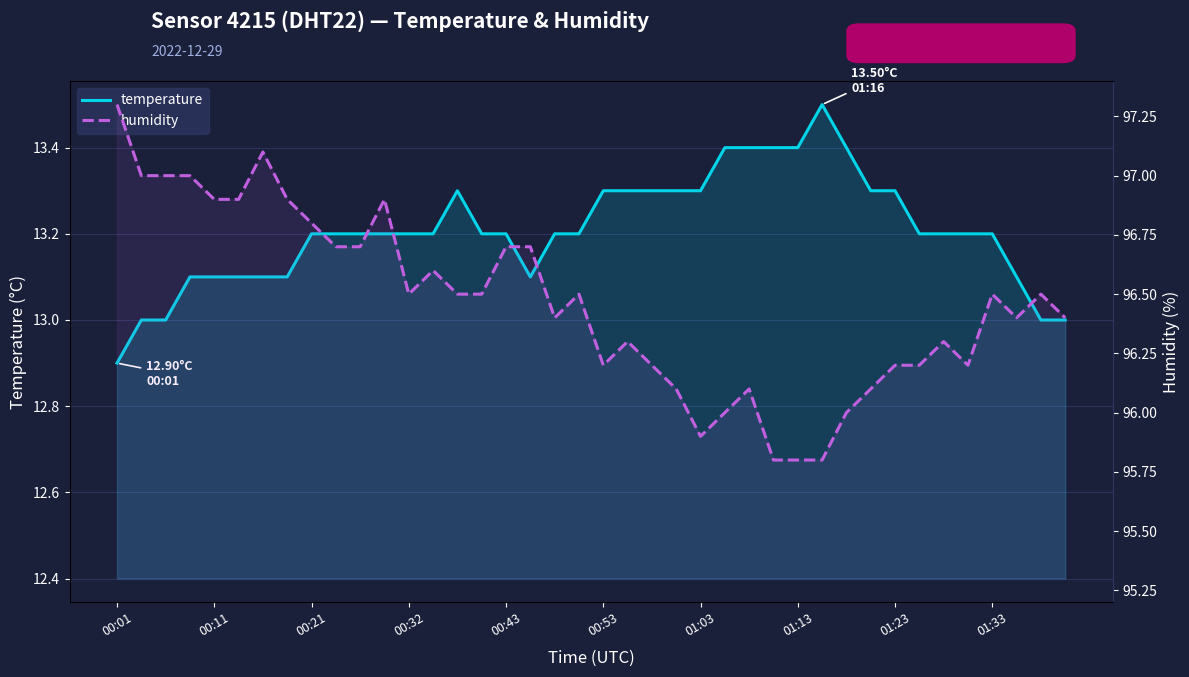

What is the average value of the humidity series?

96.5